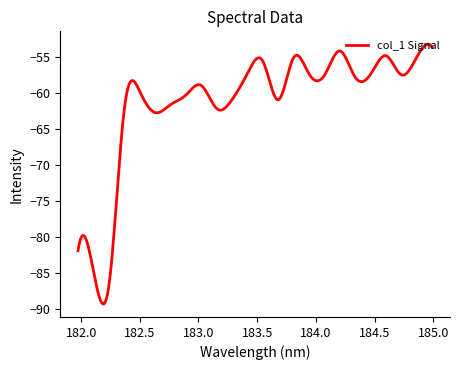

What is the difference between the maximum and minimum values?

36.1